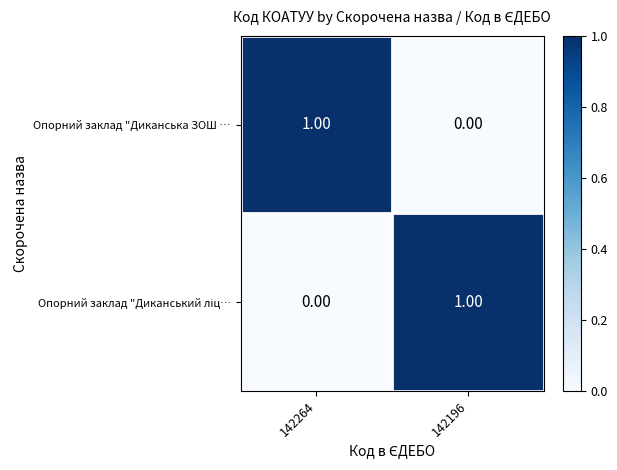

List the labels in order of Опорний заклад "Диканська ЗОШ … value, smallest first.

142196, 142264